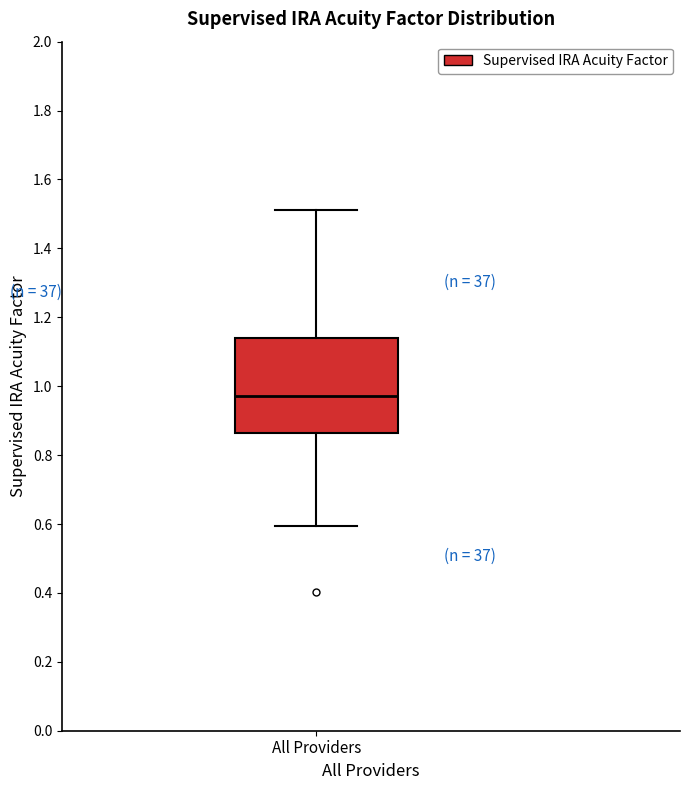

Read this box plot against the y-axis: the position of the median line, the range covered by the box, and the ends of both whiskers. The values are not printed on the chart, so give them approximately, as read against the axis.

median 0.98, box 0.86 to 1.14, whiskers 0.60 to 1.52